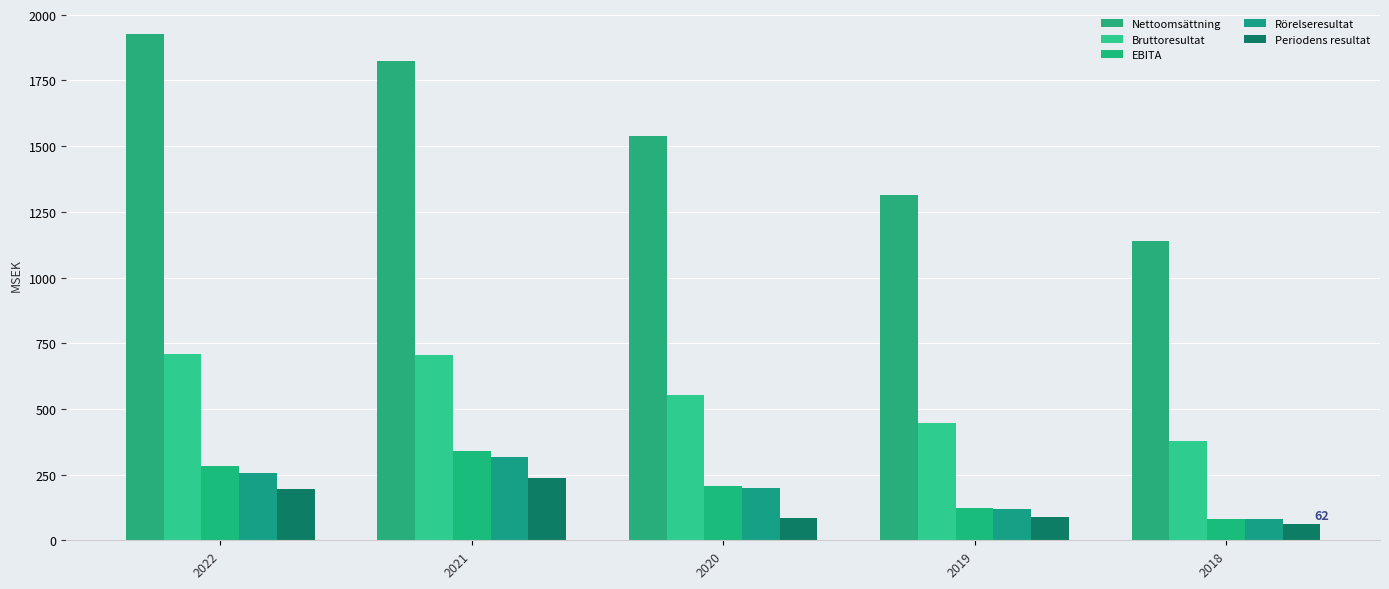

Reading left to right, transcribe all the data shown in this chart.

Nettoomsättning: 1925.6	1824.8	1536.8	1313.5	1138.1
Bruttoresultat: 710.8	703.5	552.7	447.9	378.3
EBITA: 281.2	338.9	208.5	124.6	81.3
Rörelseresultat: 257.3	318.3	197.5	117.2	81.3
Periodens resultat: 193.4	237.3	86.6	87.0	62.2